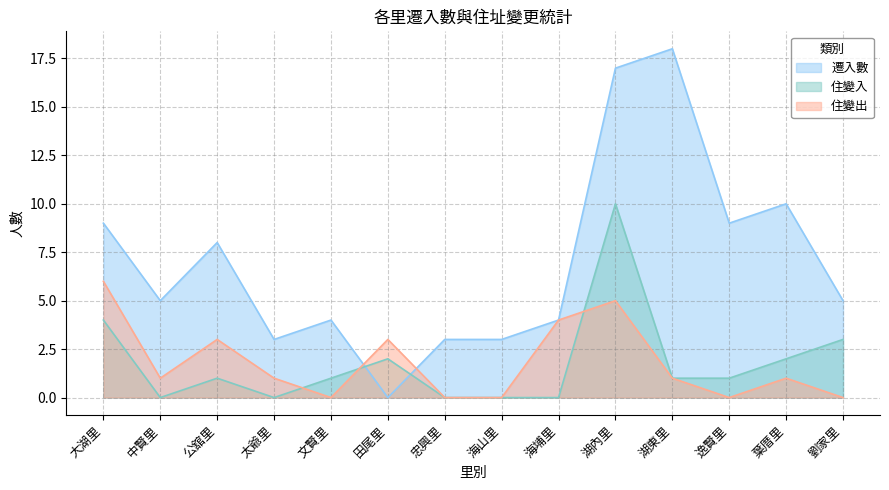

True or false: 住變入 has a value of 3 at 劉家里.

True